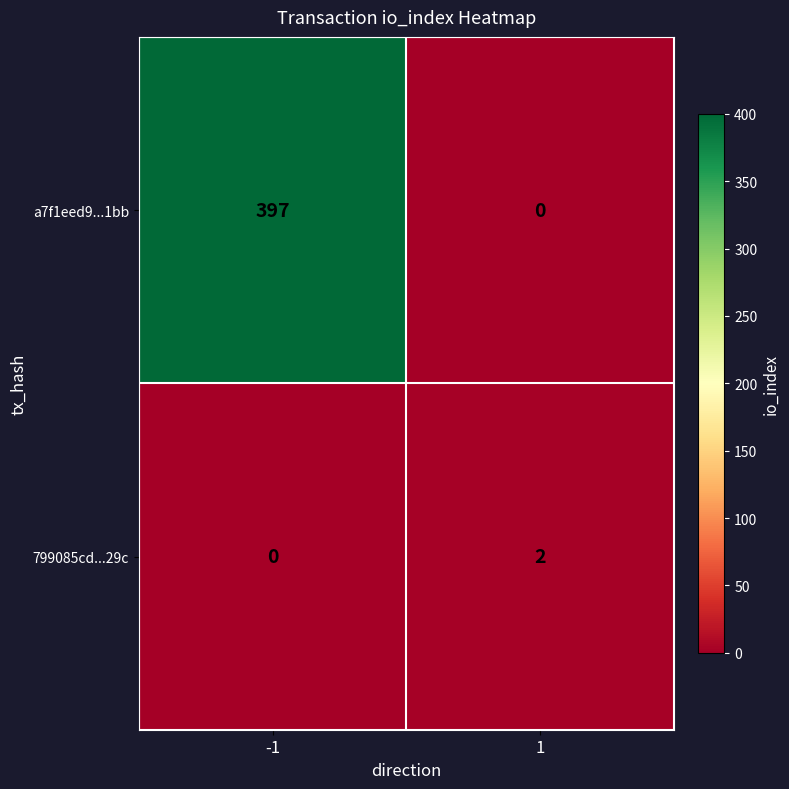

What is the difference between the maximum and minimum values in the a7f1eed9...1bb series?

397